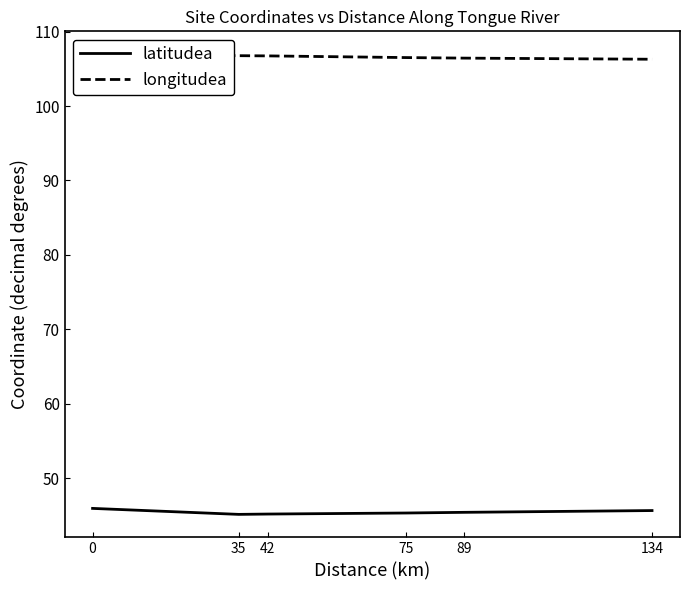

True or false: longitudea has a value of 184.8 at 42.

False